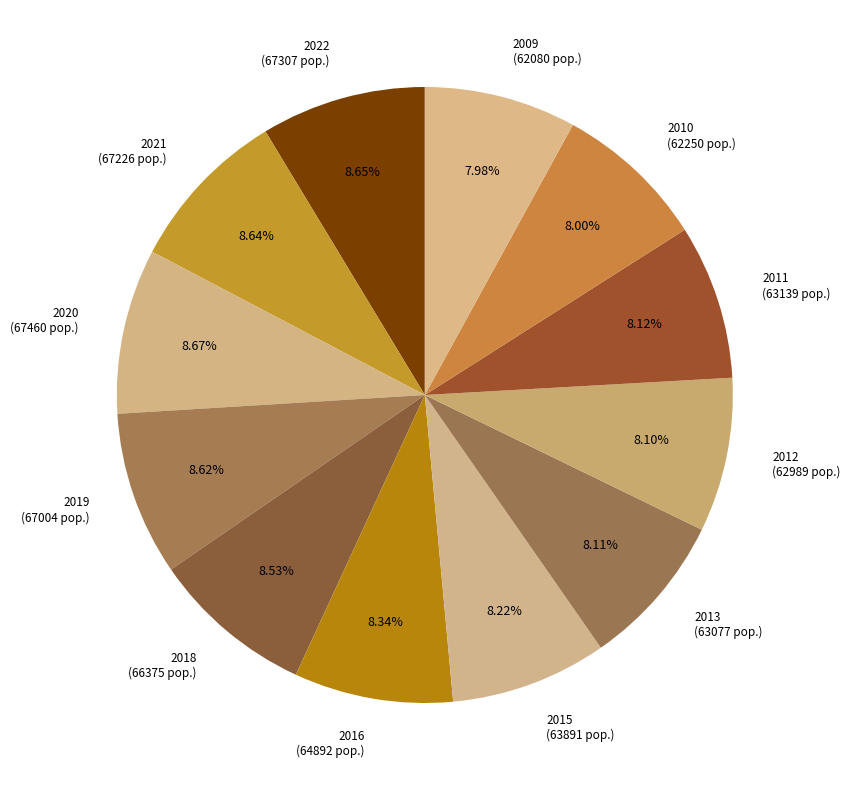

Which category has the biggest portion of the pie?

2020